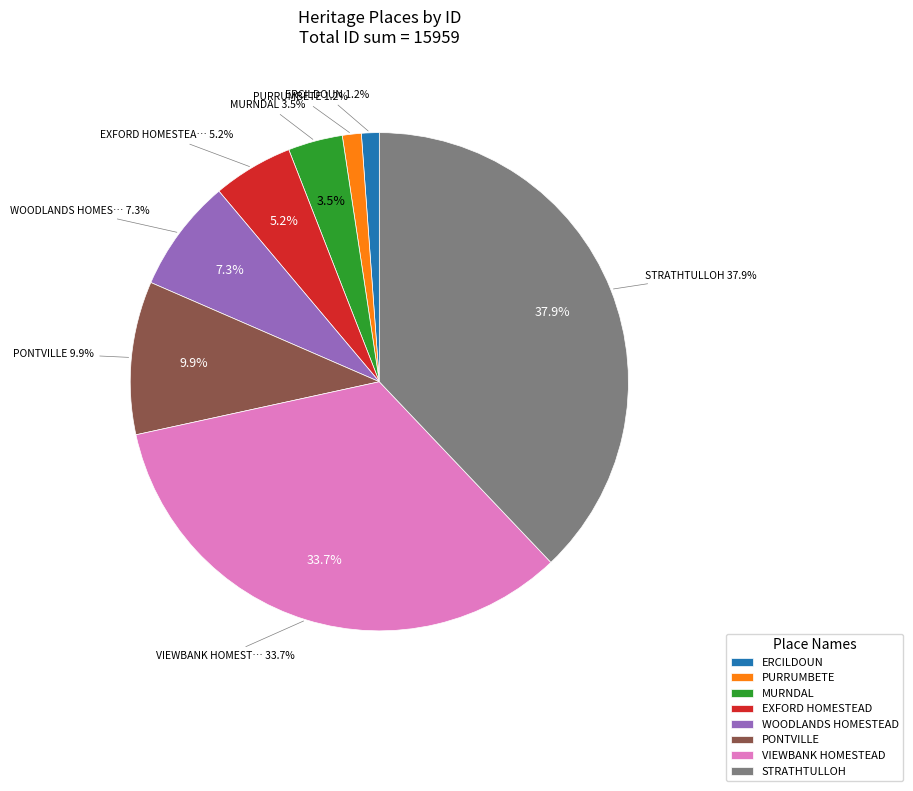

To the nearest percent, what portion does EXFORD HOMESTEAD represent?

5%